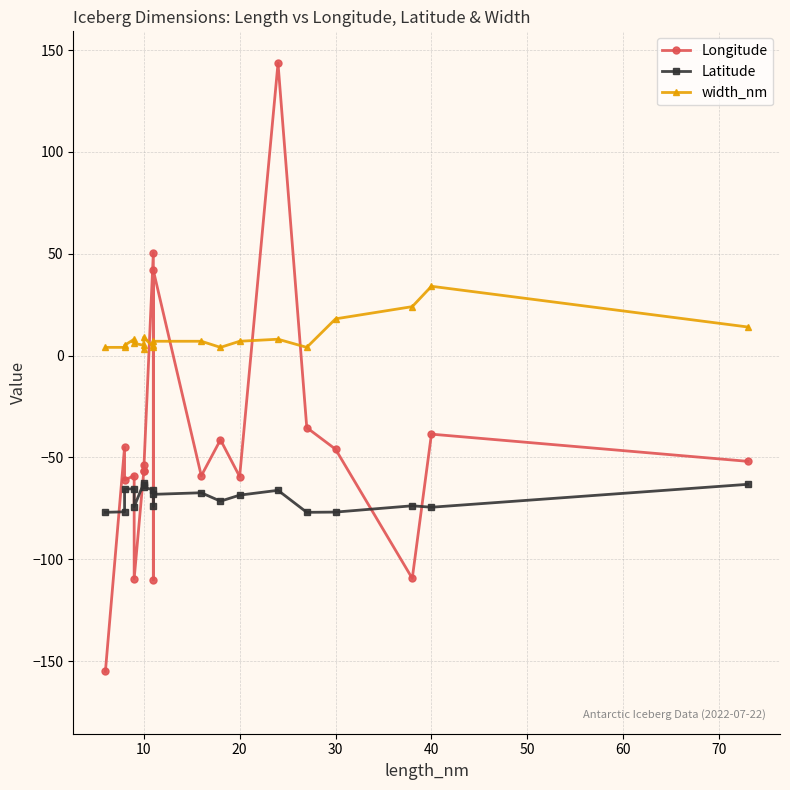

After their last crossing, which series has the higher values: width_nm or Longitude?

width_nm